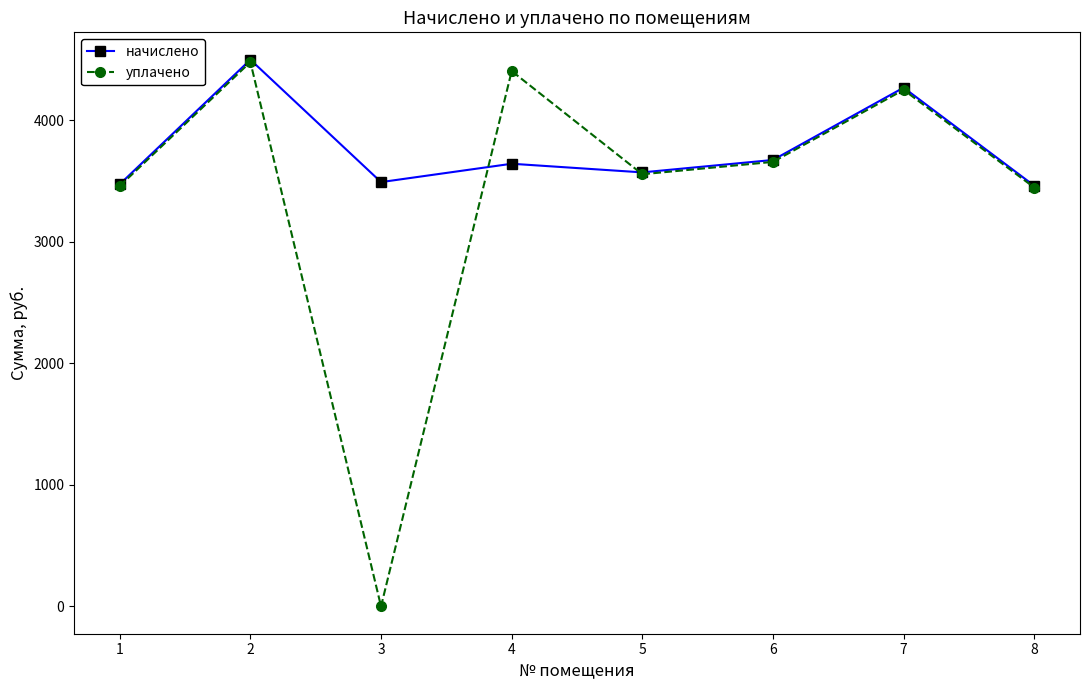

At which category is the sum across all series the highest?

2